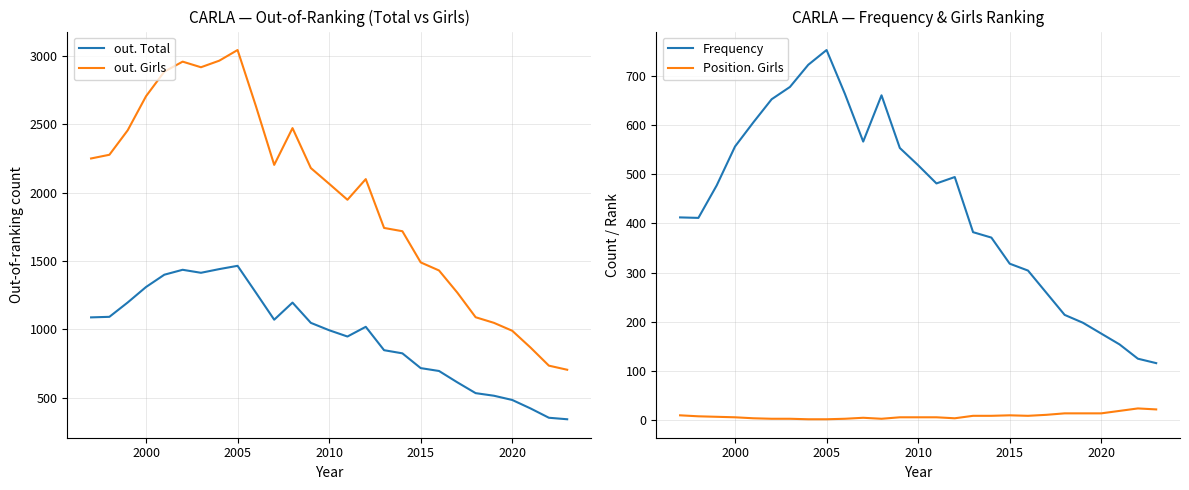

How many interior local valleys does the Position. Girls series have?

3